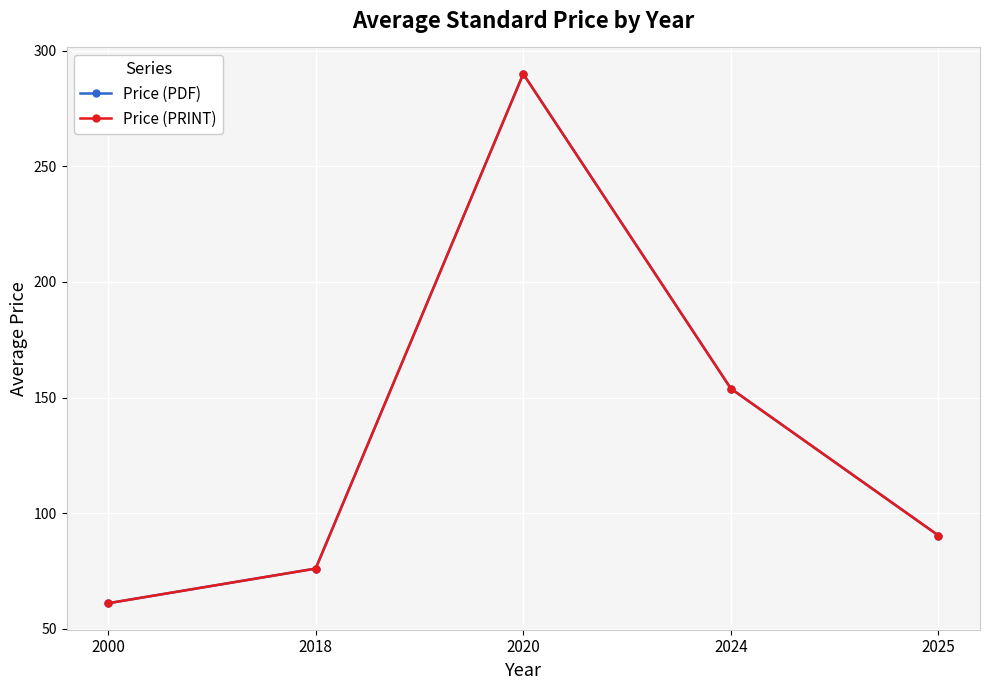

True or false: Price (PRINT) has a value of 290.0 at 2020.

True